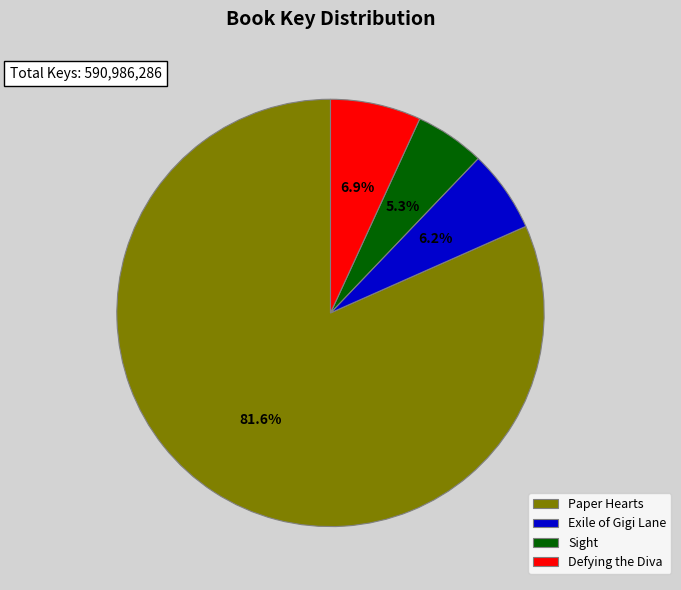

What is the largest slice in the pie chart?

Paper Hearts